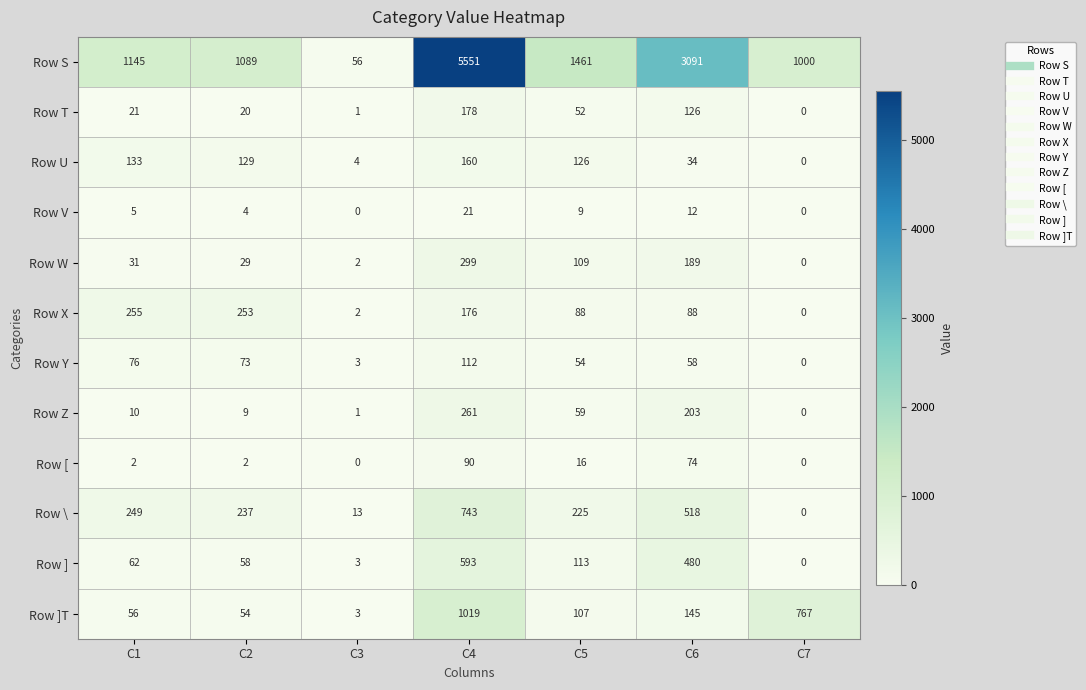

What value does the Row S series have at C5?

1461